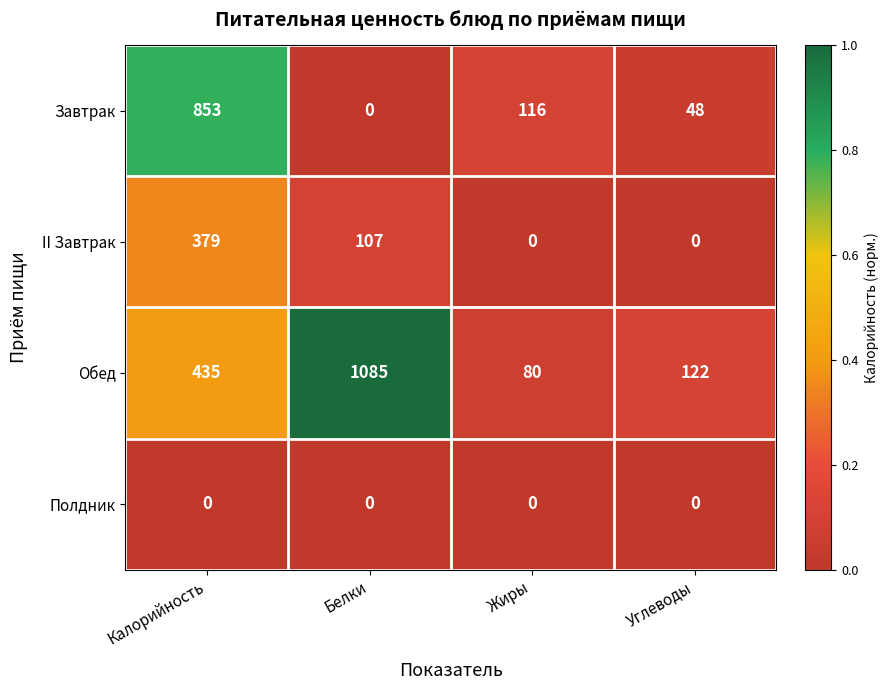

True or false: II Завтрак has a value of 0 at Жиры.

True